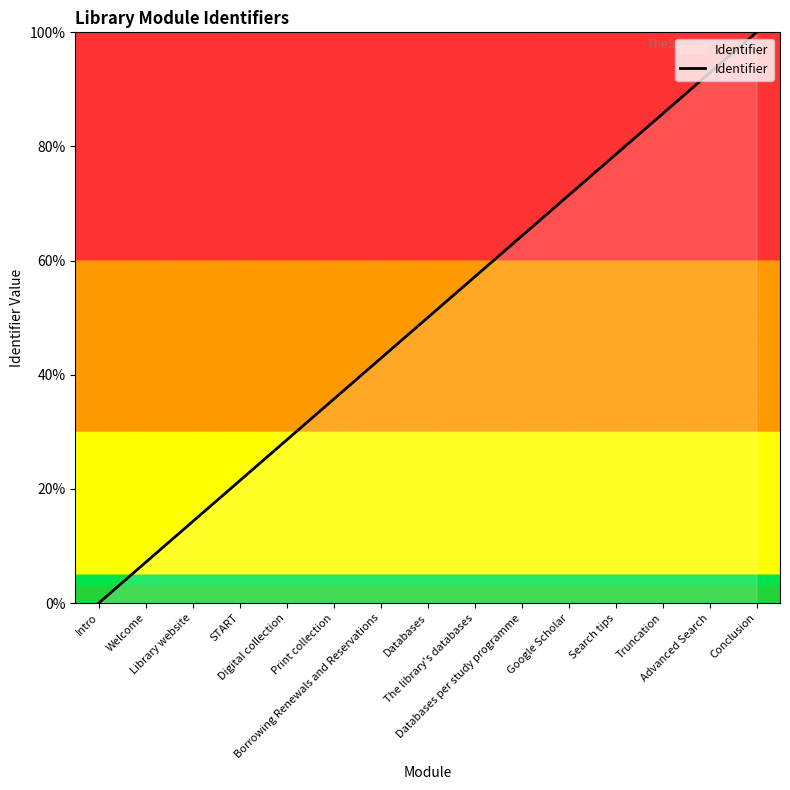

Reading left to right, transcribe all the data shown in this chart.

0.0	7.1	14.3	21.4	28.6	35.7	42.9	50.0	57.1	64.3	71.4	78.6	85.7	92.9	100.0